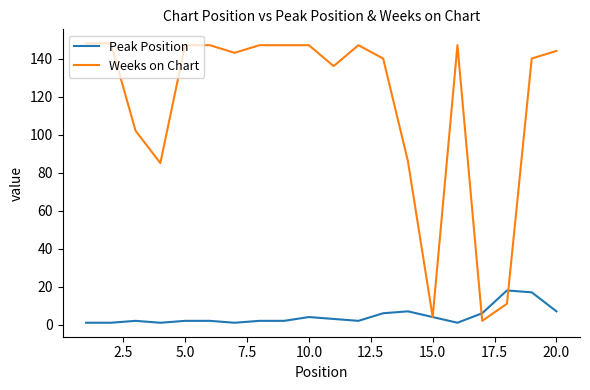

What is the maximum value for Weeks on Chart?

148